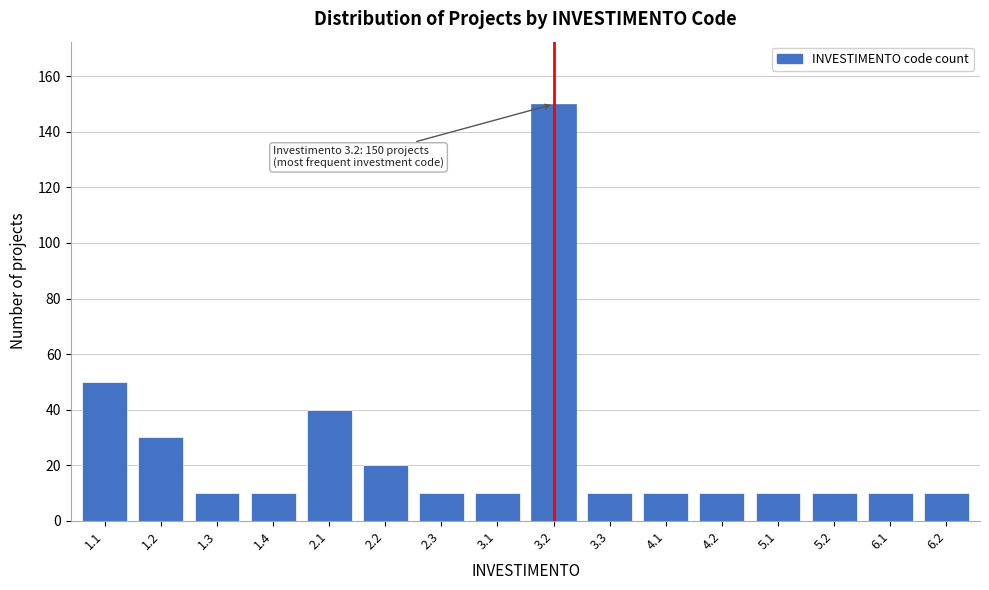

Reading left to right, list all the values displayed in this chart.

1.1=50	1.2=30	1.3=10	1.4=10	2.1=40	2.2=20	2.3=10	3.1=10	3.2=150	3.3=10	4.1=10	4.2=10	5.1=10	5.2=10	6.1=10	6.2=10